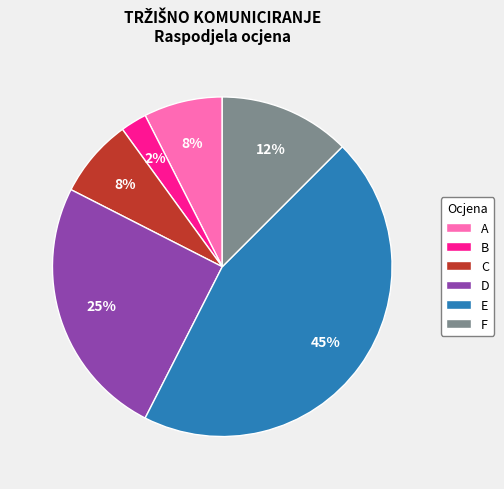

What is the smallest slice in the pie chart?

B